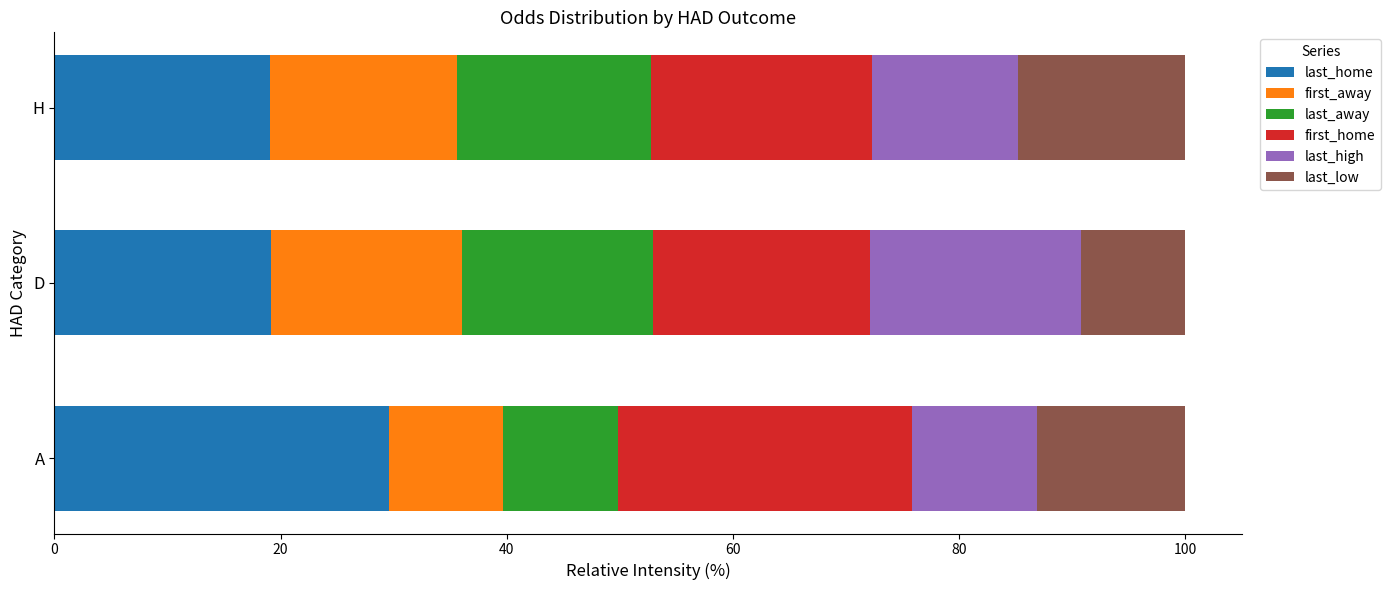

What is the maximum value for last_home?

29.6